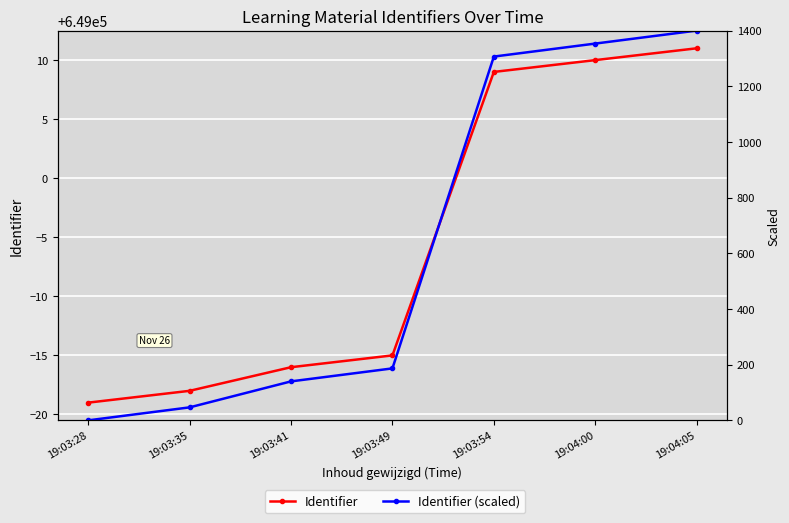

True or false: Identifier (scaled) and Identifier cross at least once.

False